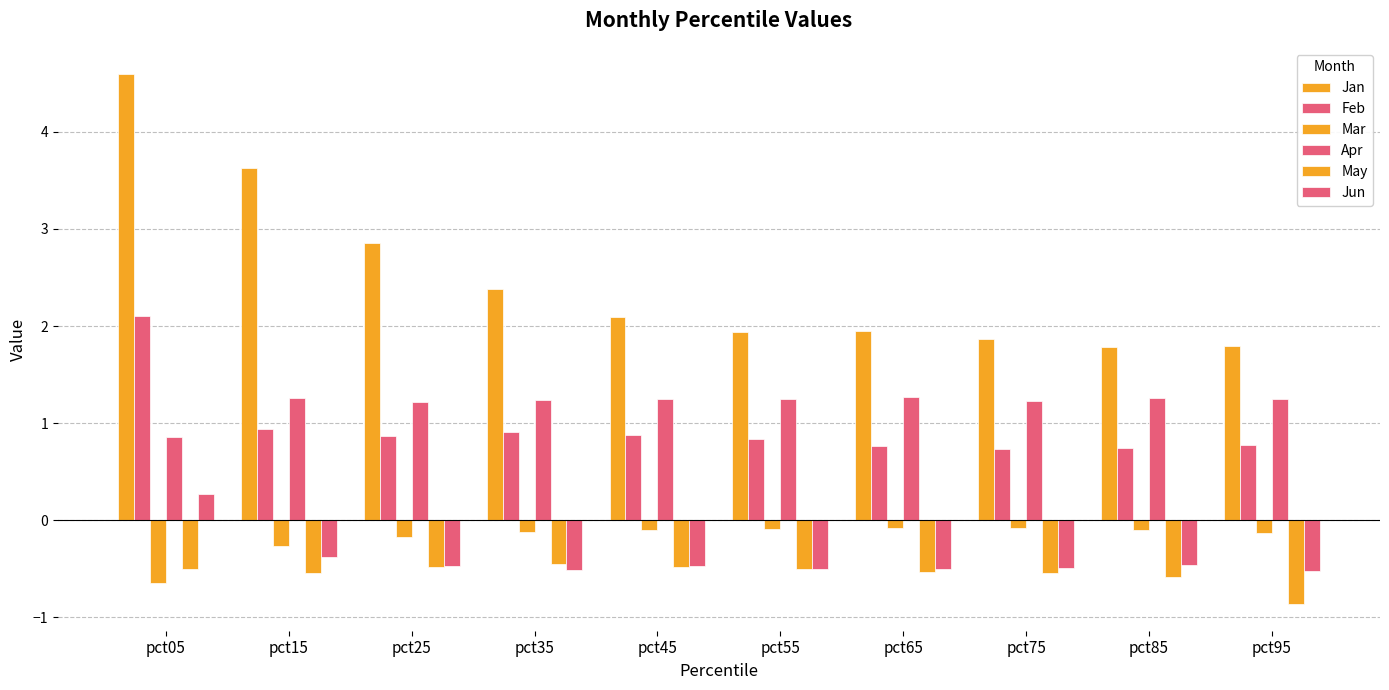

What is the value of the May bar at the 2nd from the left?

-0.5